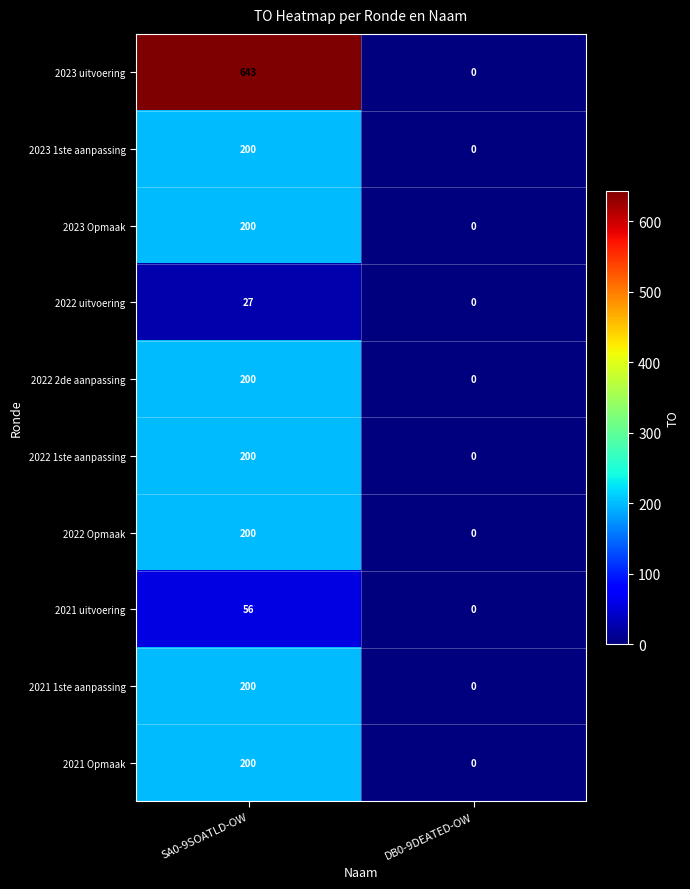

What is the greatest value displayed?

643